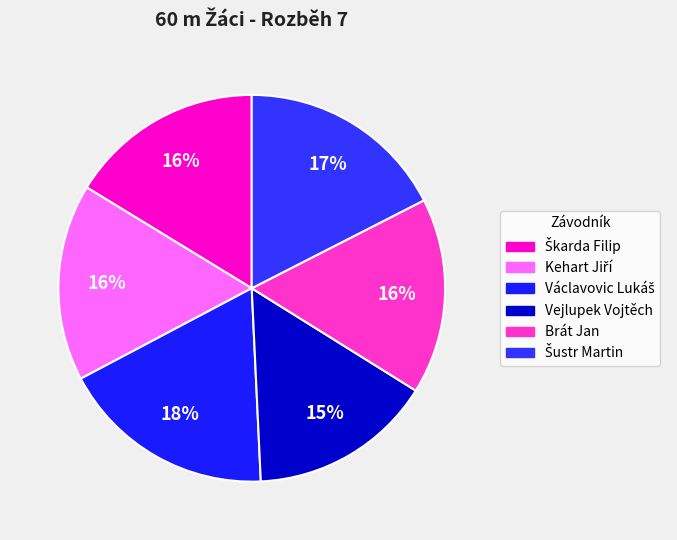

Count the number of slices in the pie.

6